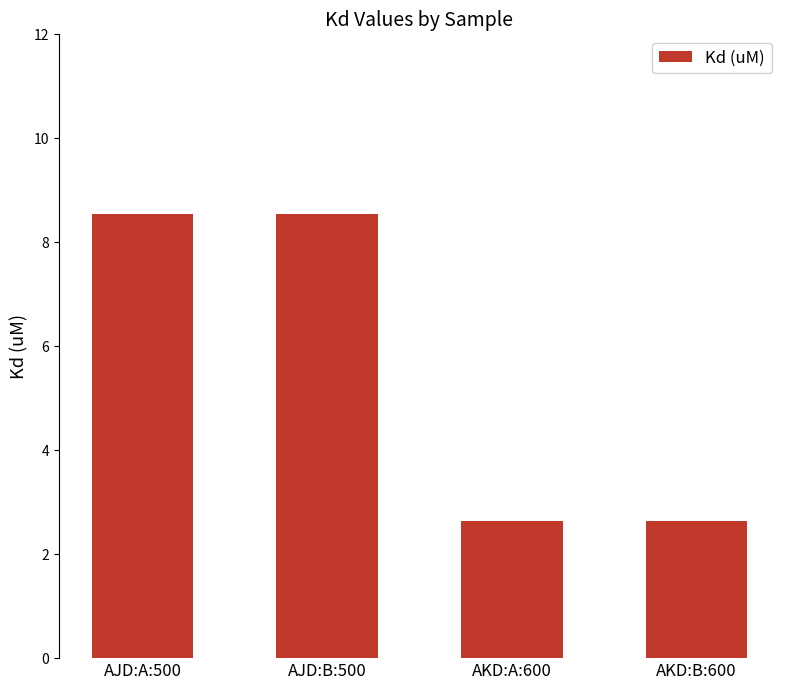

What is the ratio of the value at AKD:A:600 to the value at AJD:B:500?

0.3